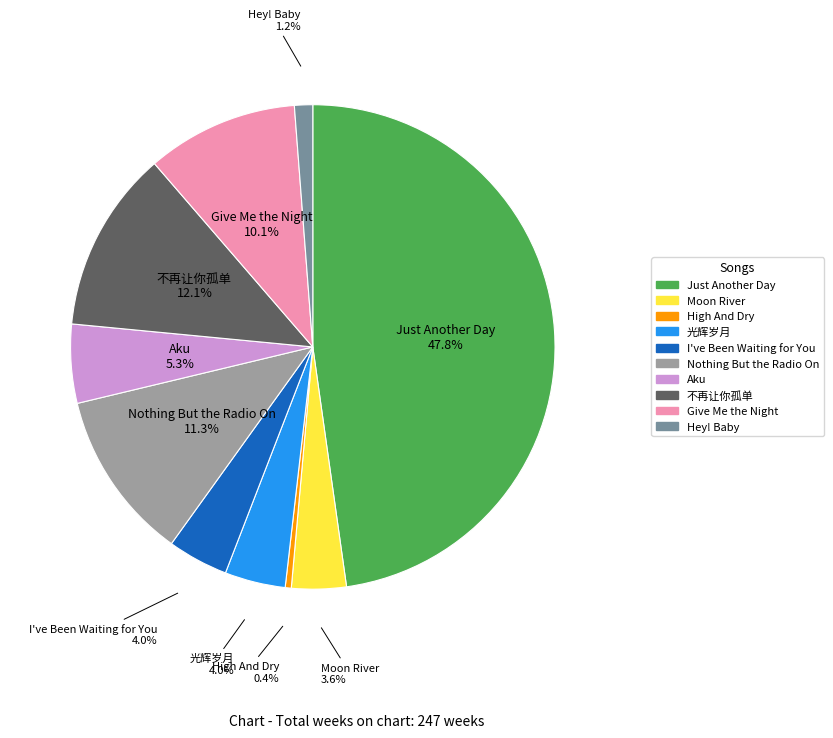

Does any single category account for the majority?

No